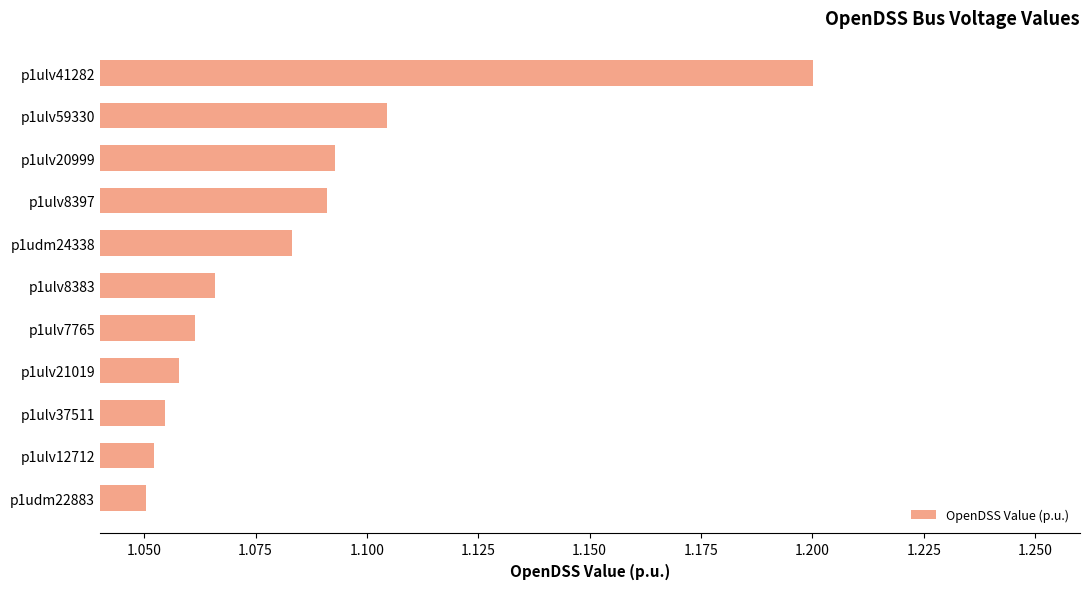

What is the difference between the second highest and second lowest values?

0.1